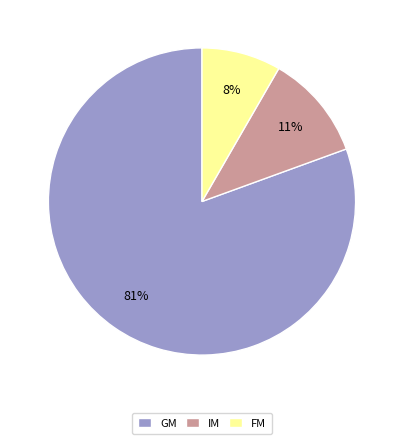

Do FM and IM together represent more than half of the pie?

No